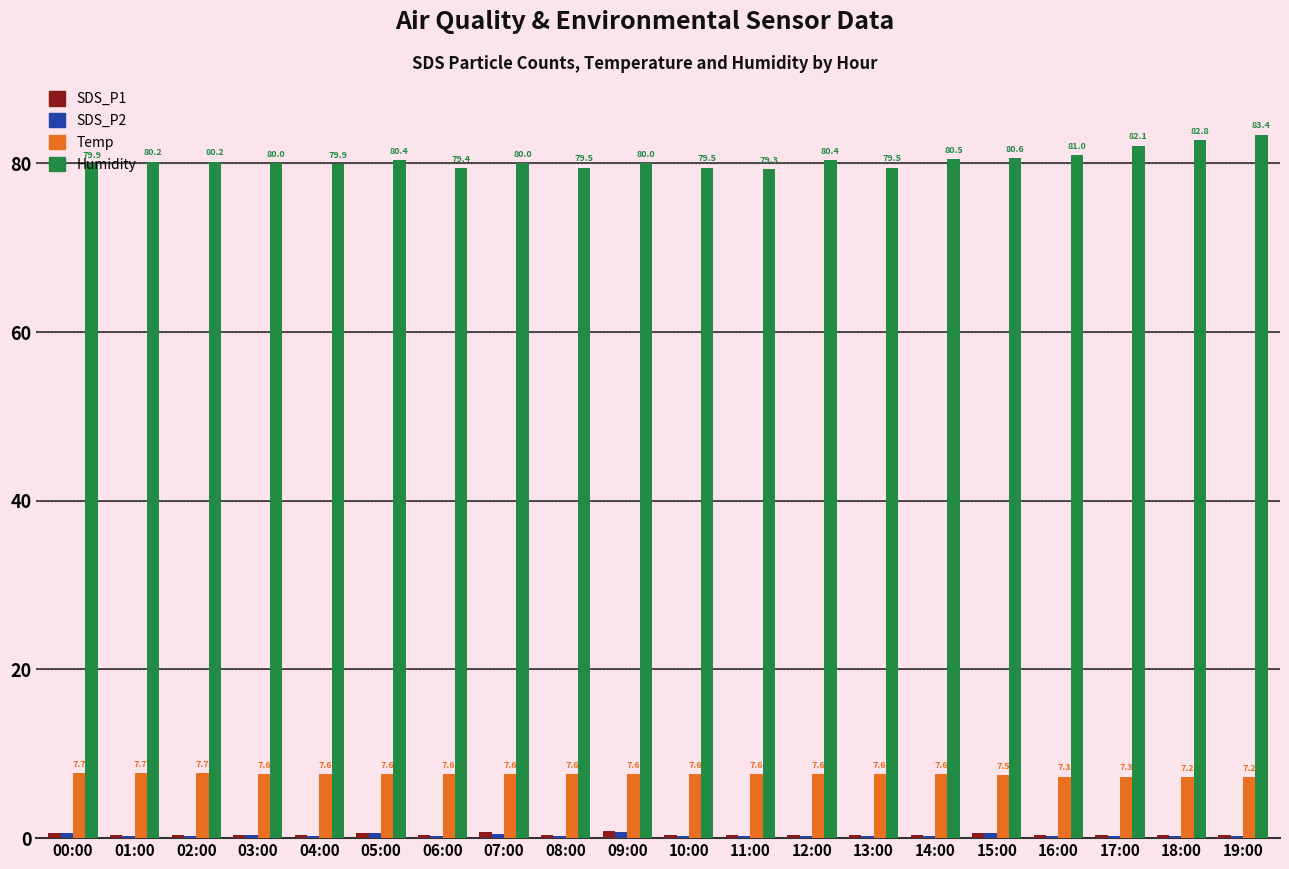

Where does the Humidity series first go above 80?

01:00